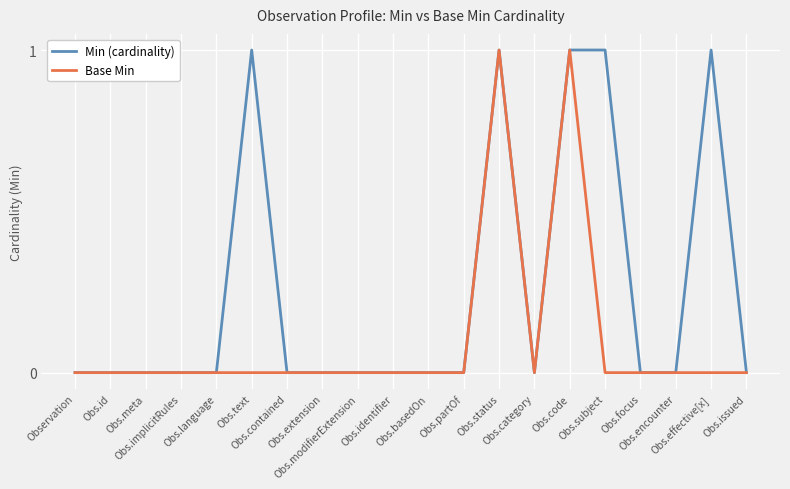

Is this an area chart (filled region under the line)?

No